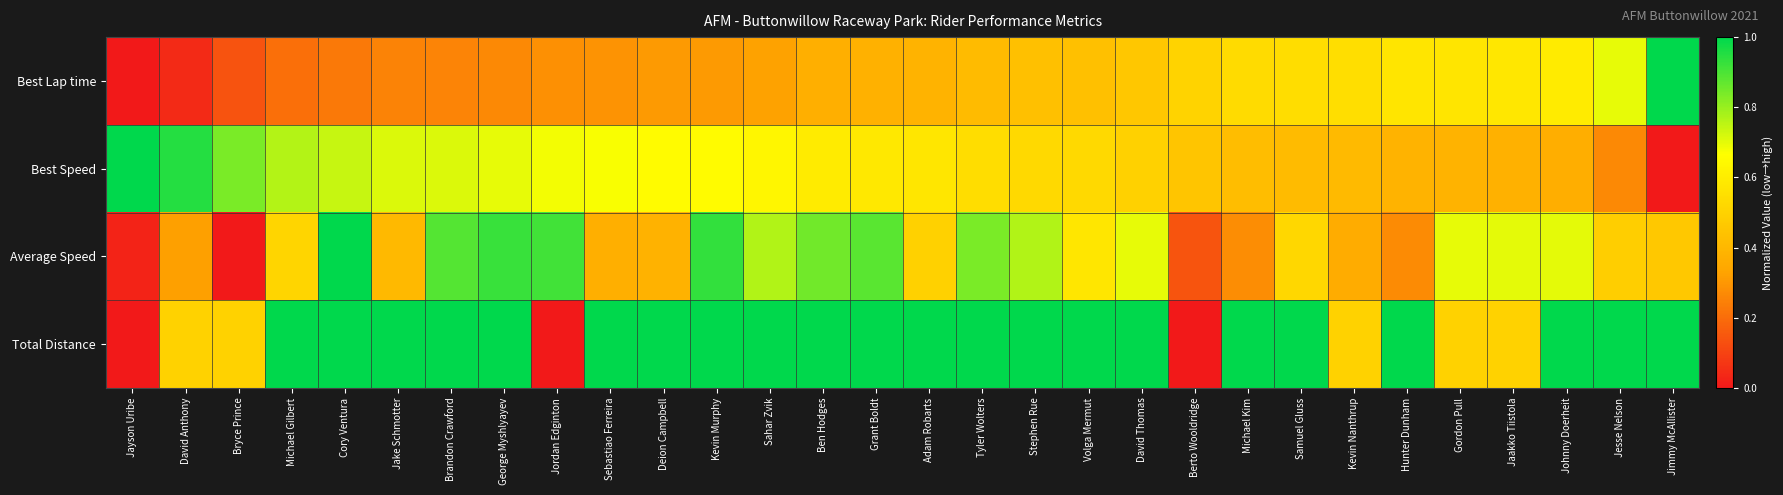

Count the number of categories in the chart.

30